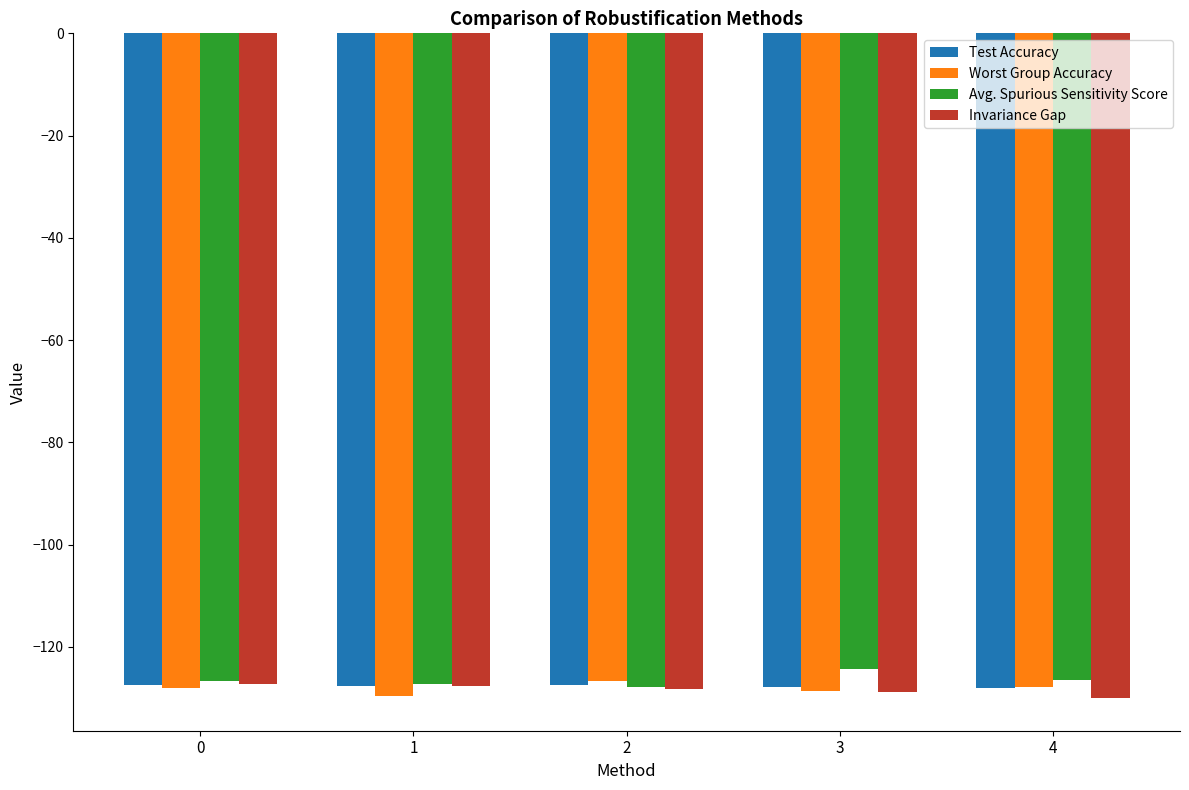

What is the total value across all series at 1?

-512.3